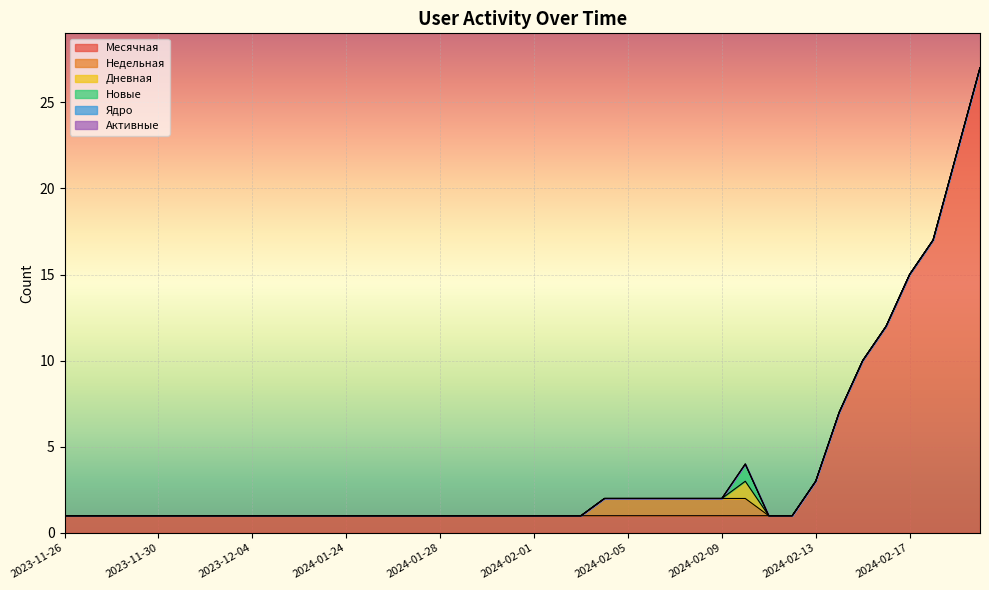

Which series has the widest spread of values?

Месячная